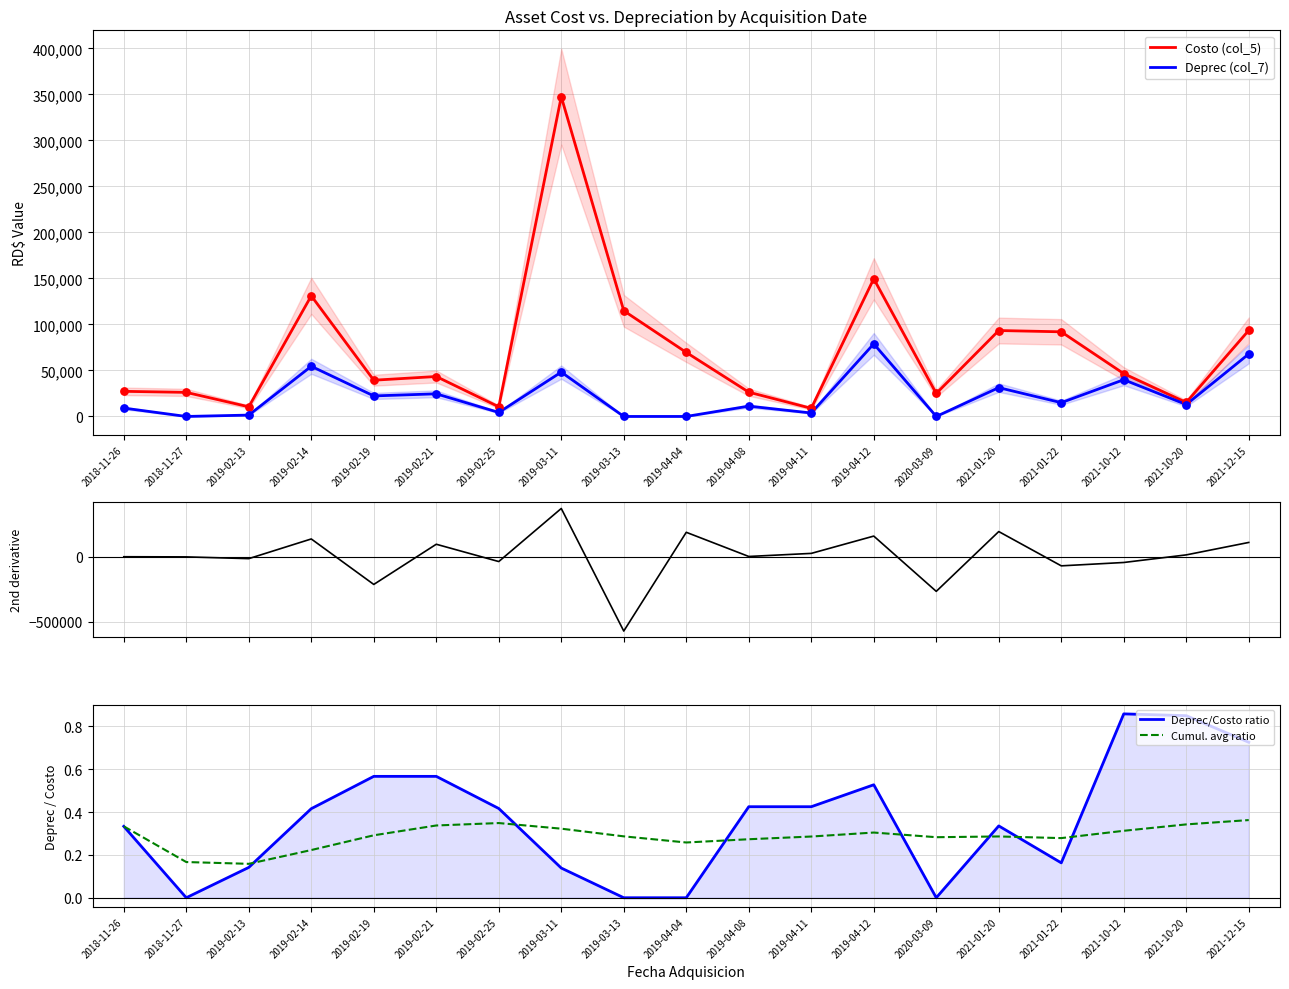

Which series has the largest Y range (max minus min)?

2nd derivative (Costo)